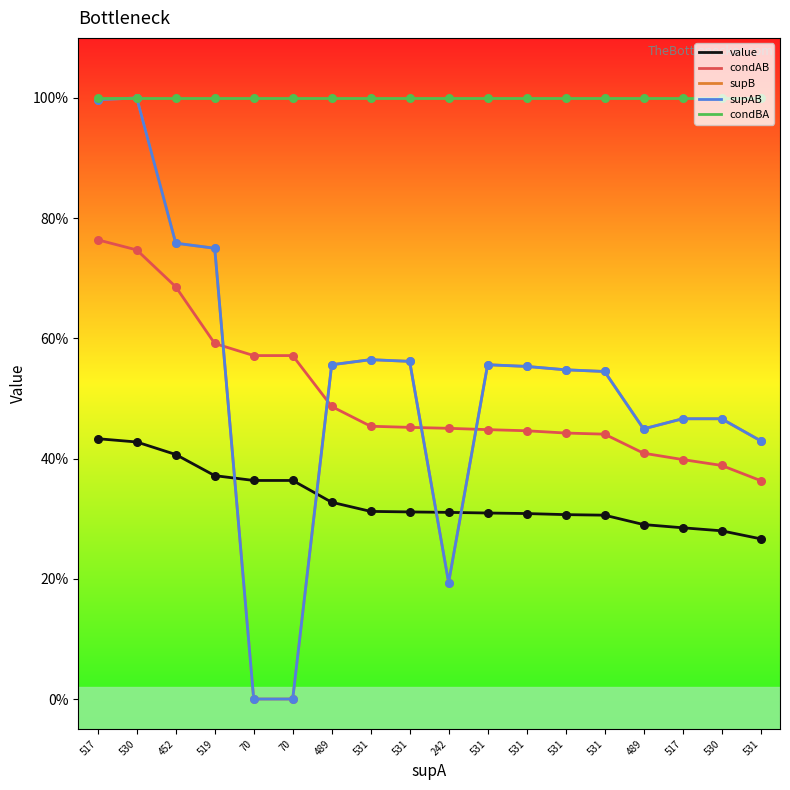

Is this an area chart (filled region under the line)?

No